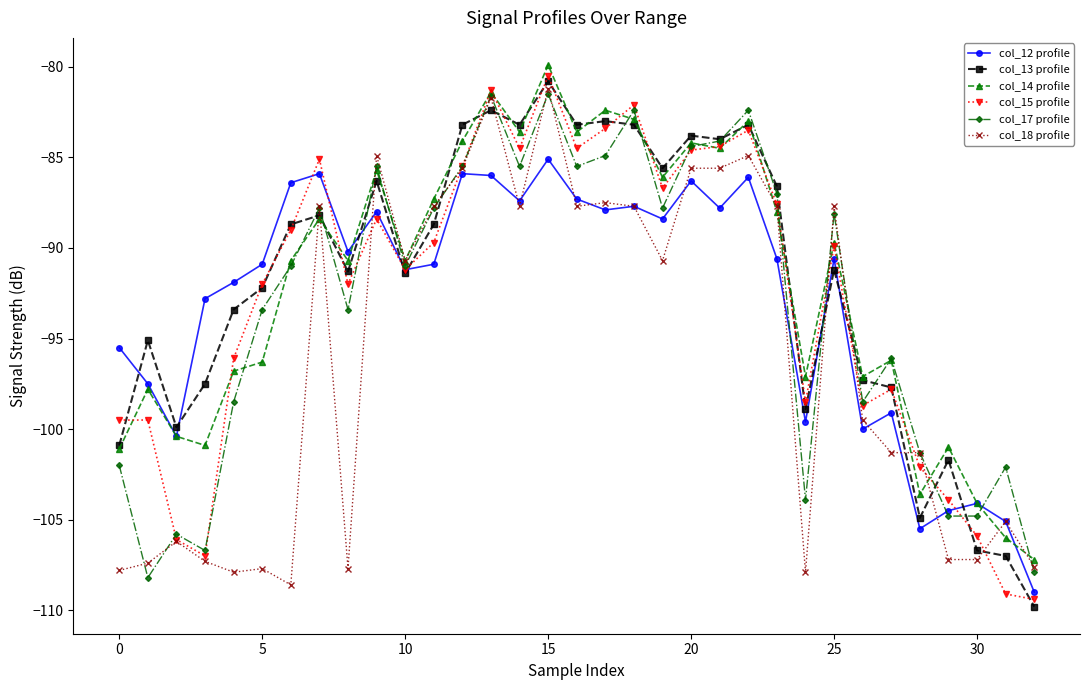

What is the lowest value of the col_13 profile series?

-109.8